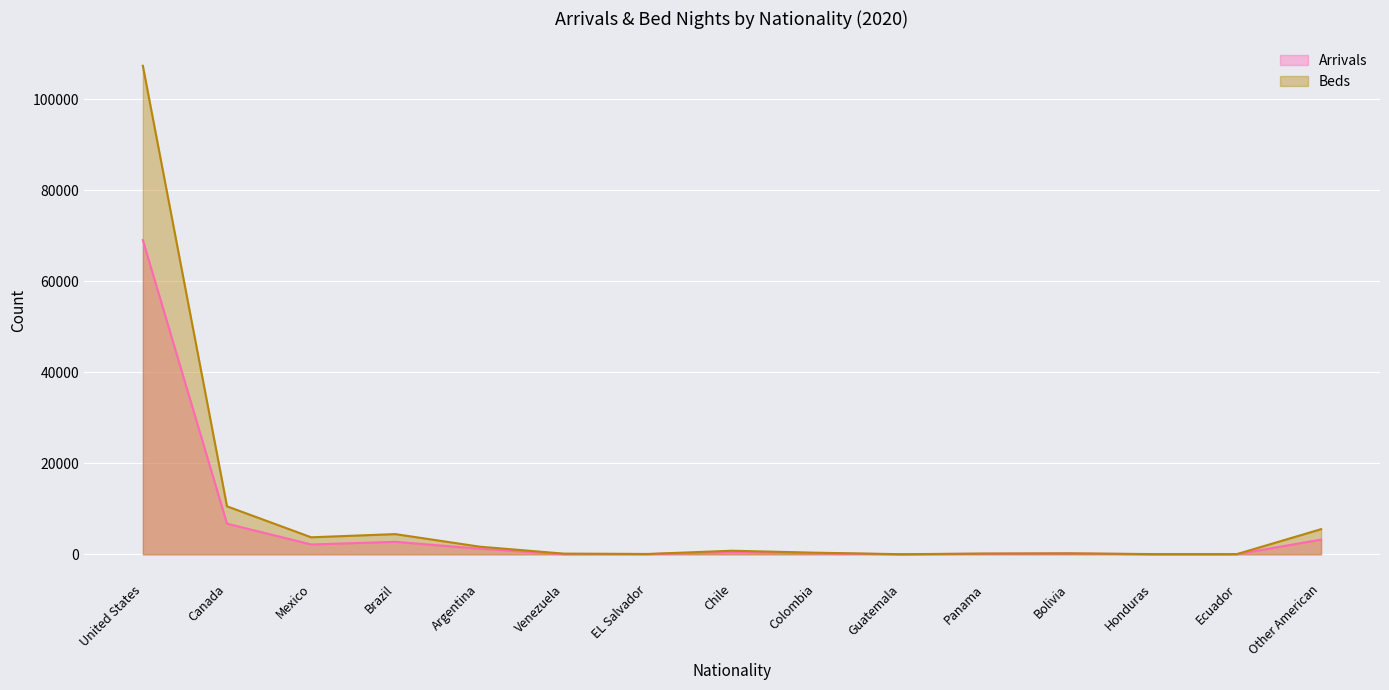

True or false: Arrivals and Beds cross at least once.

False